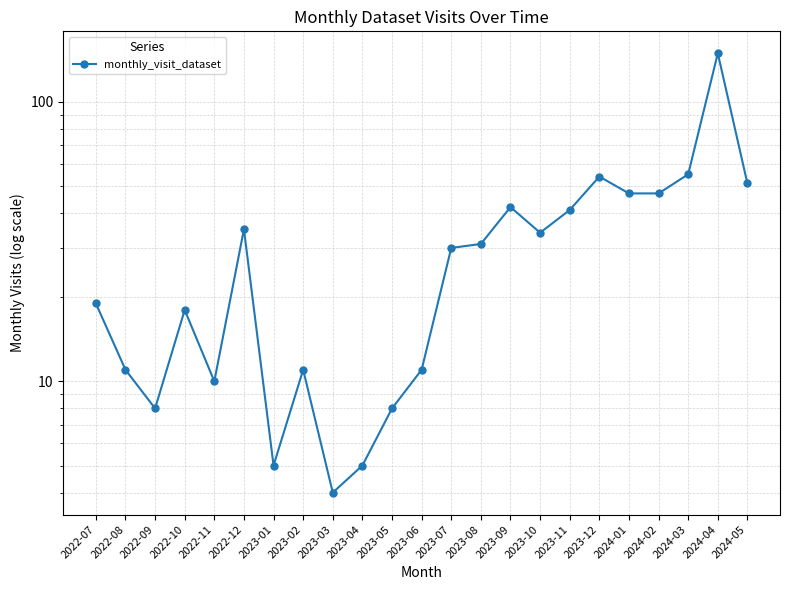

What is the difference between the second highest and second lowest values?

50